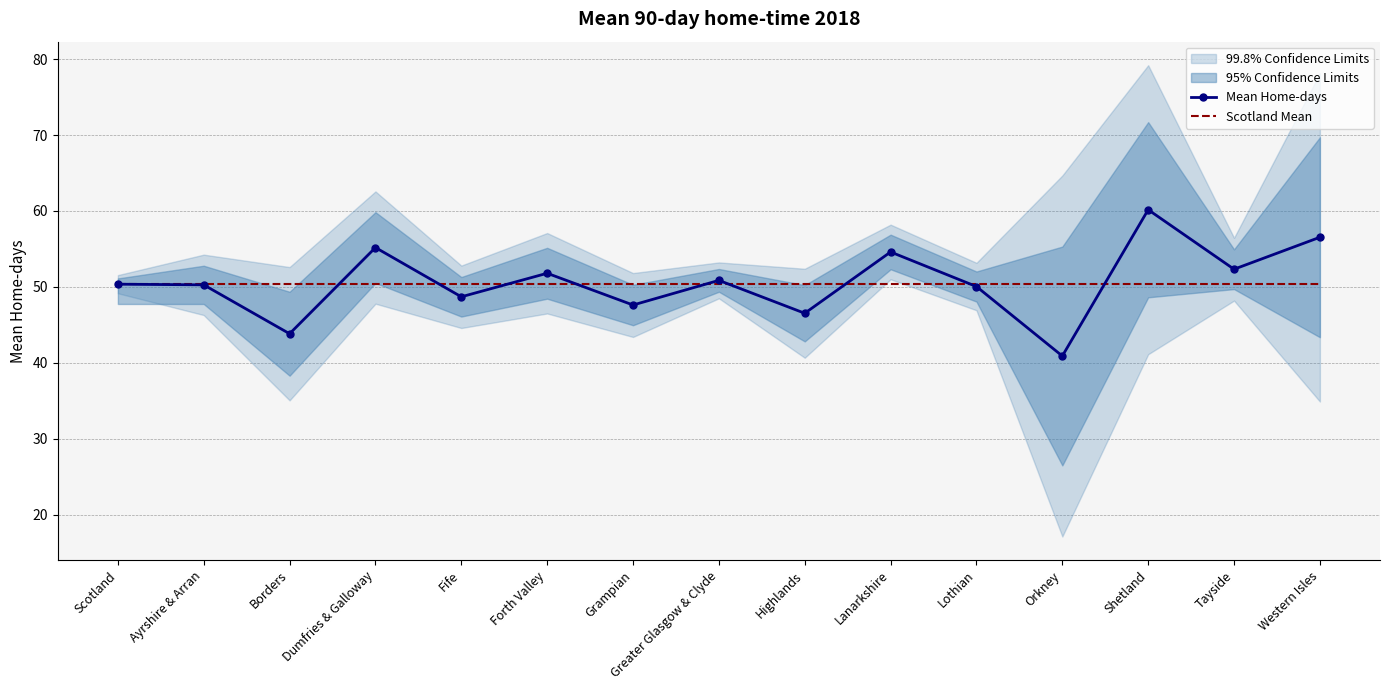

How many lines are shown in the chart?

2